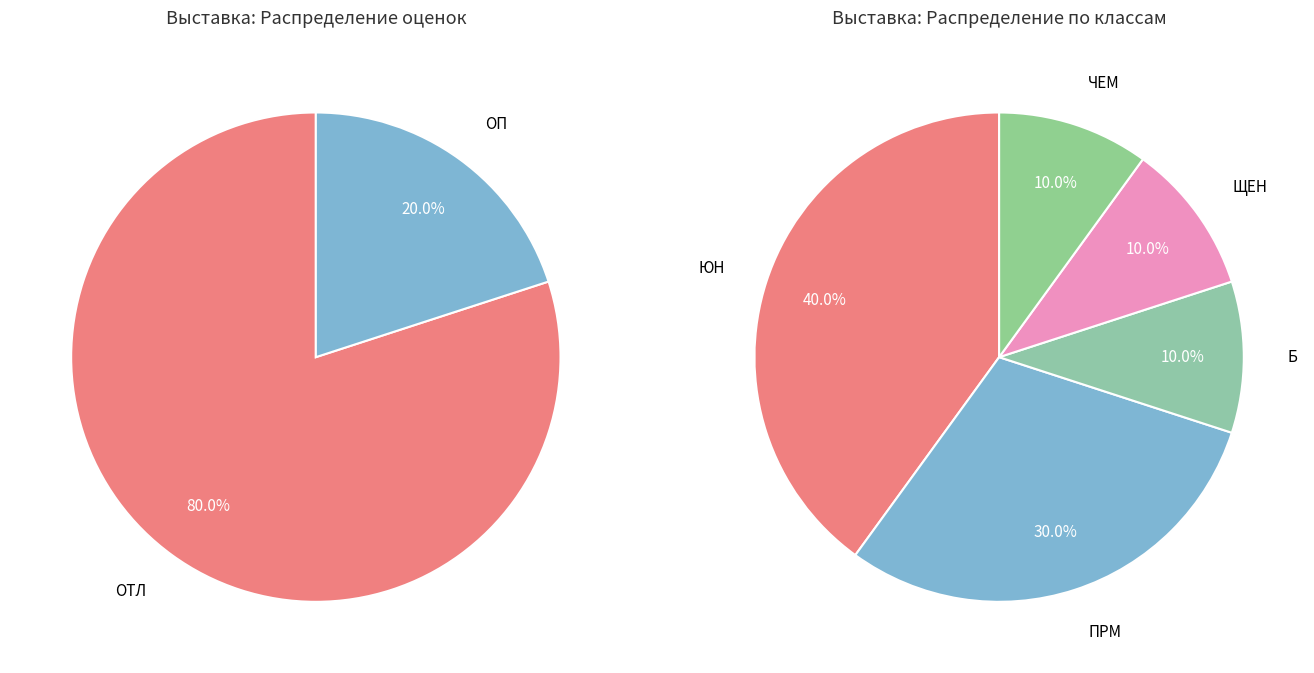

Which slice is the smallest?

Б